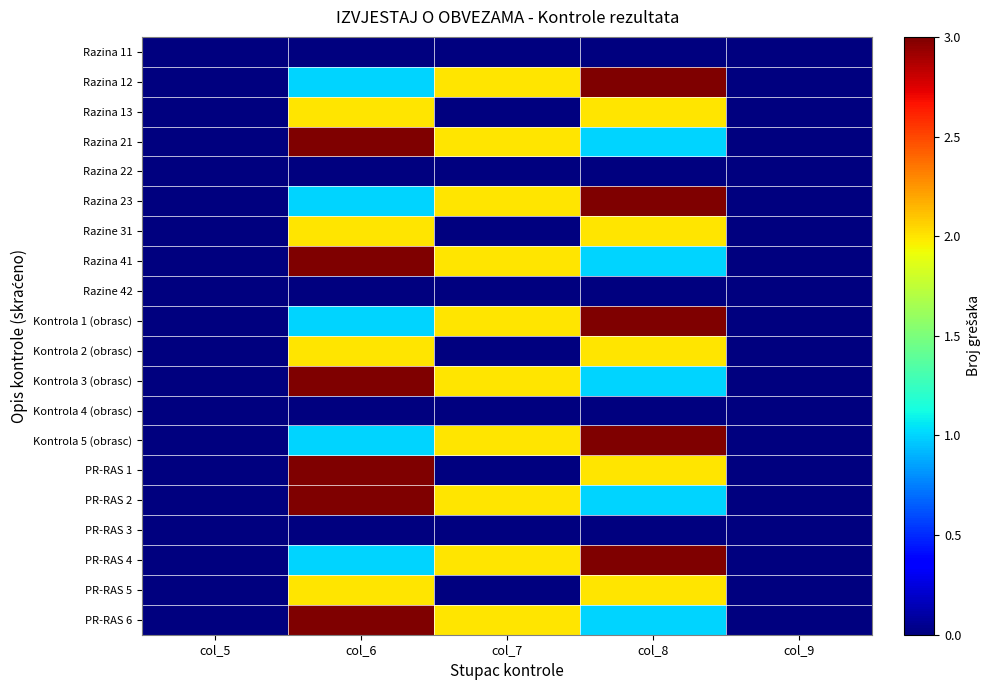

At which category is the sum across all series the highest?

col_6